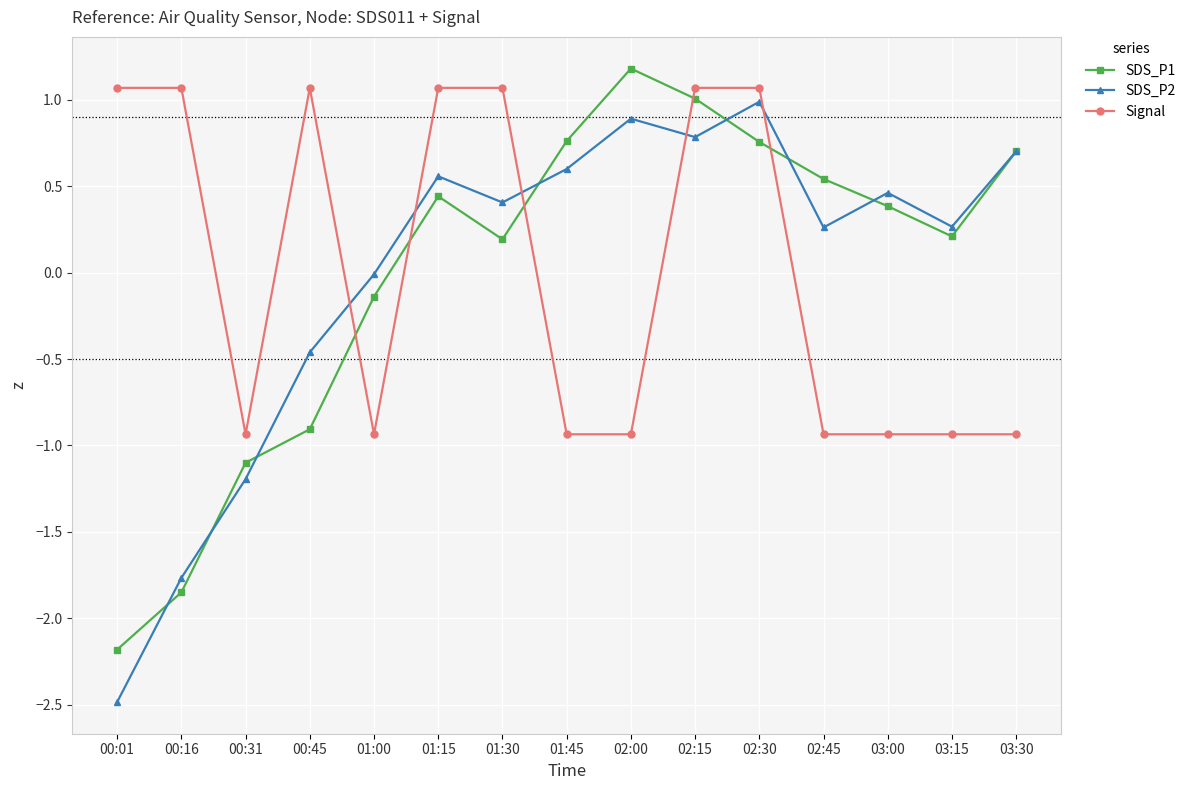

The value of SDS_P1 at 01:45 is 0.8. True or false?

True